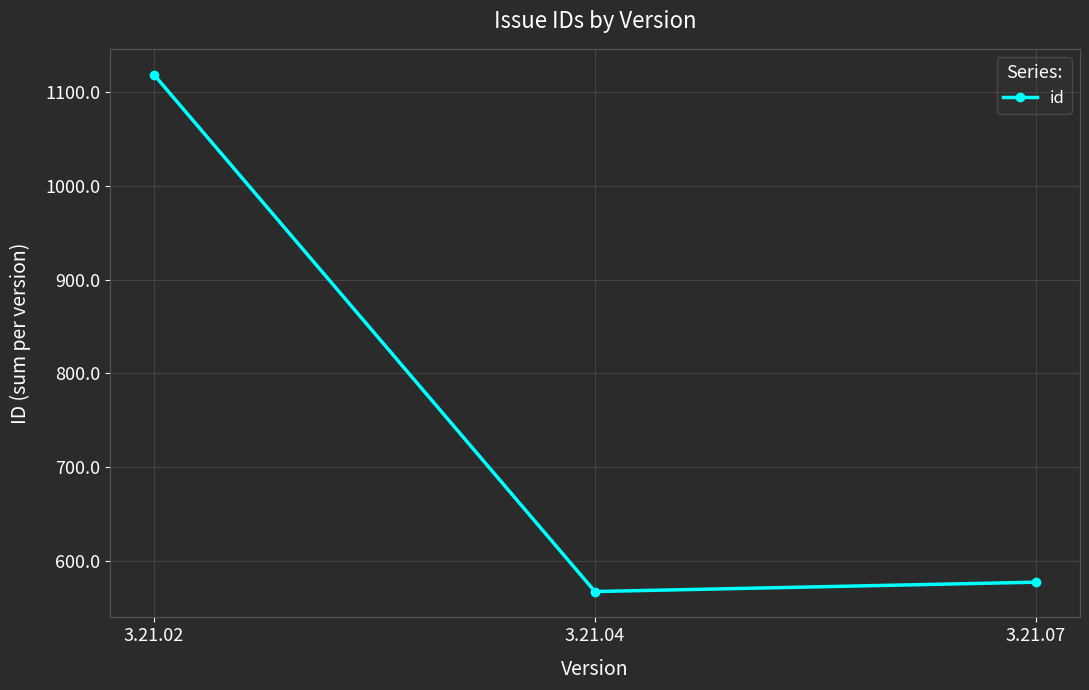

Is it true that the value at 3.21.02 is 1119?

True